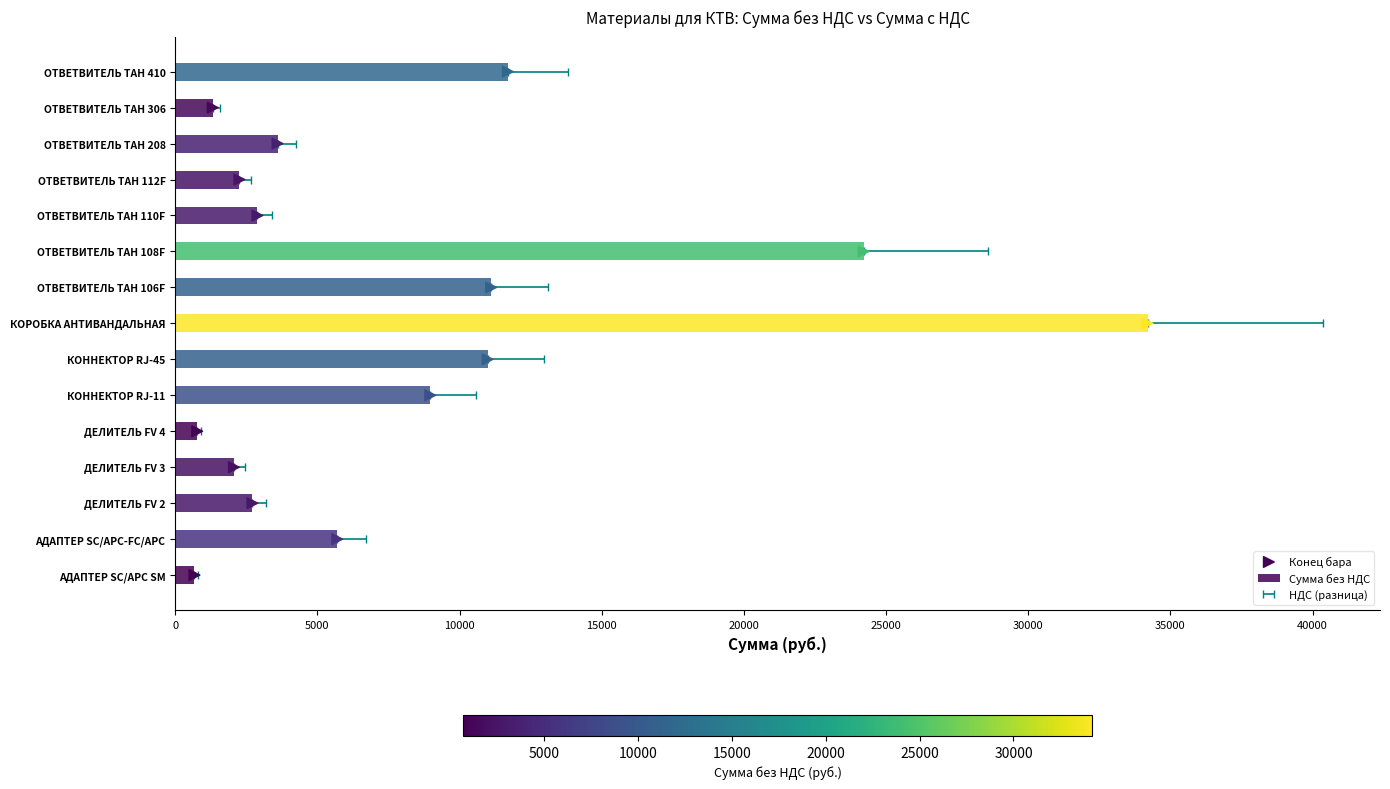

Which series has the largest total across all categories?

Сумма без НДС